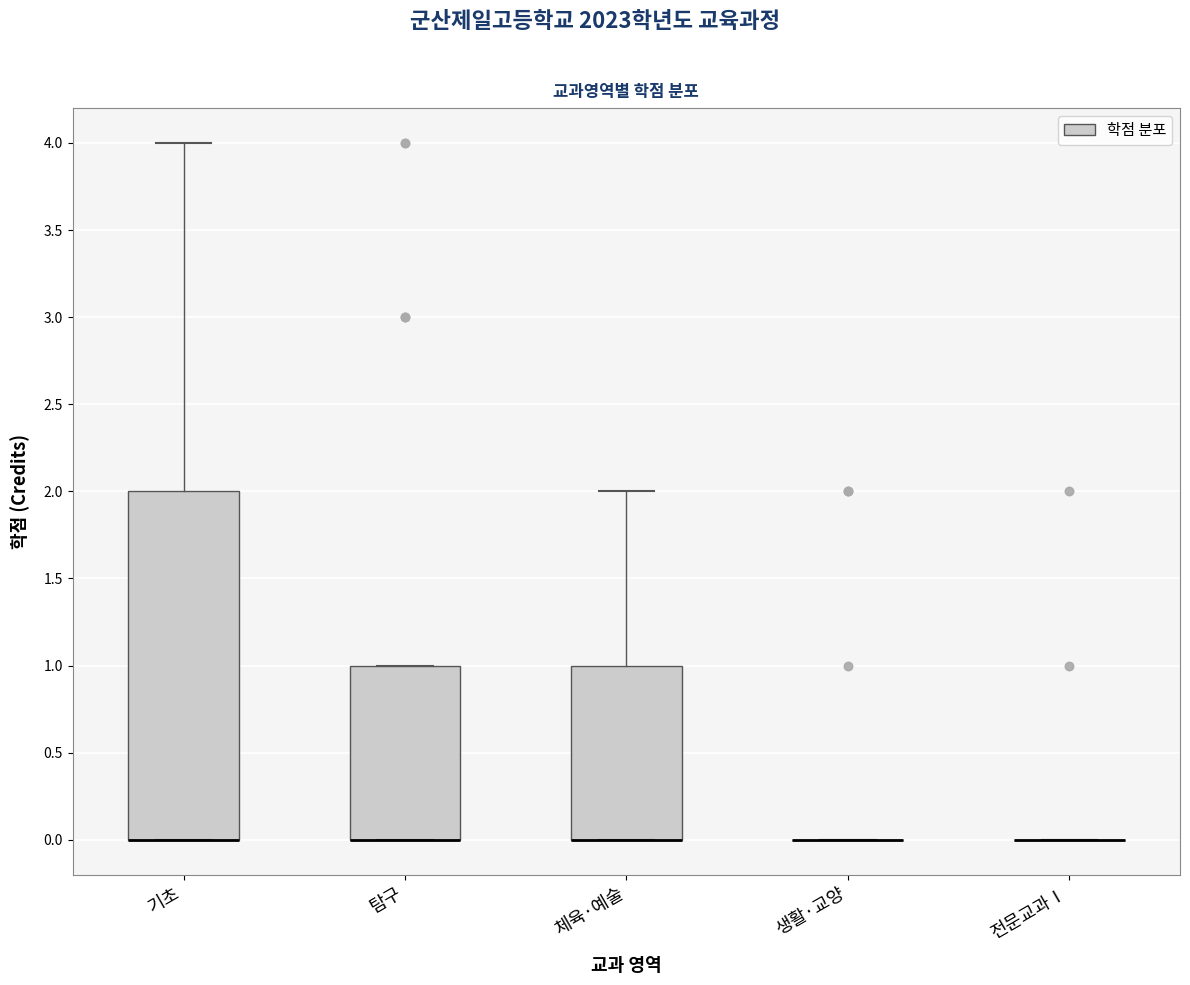

Reading left to right, transcribe this box plot: for each box, give where its median line is, the range the box spans, and where its two whiskers end, as read against the y-axis. The values are not printed on the chart, so give them approximately, as read against the axis.

기초: median 0 (drawn on the box's lower edge), box 0 to 2, whiskers 0 to 4
탐구: median 0 (drawn on the box's lower edge), box 0 to 1, whiskers 0 to 1
체육·예술: median 0 (drawn on the box's lower edge), box 0 to 1, whiskers 0 to 2
생활·교양: box collapsed to a line at 0, whiskers 0 to 0
전문교과Ⅰ: box collapsed to a line at 0, whiskers 0 to 0